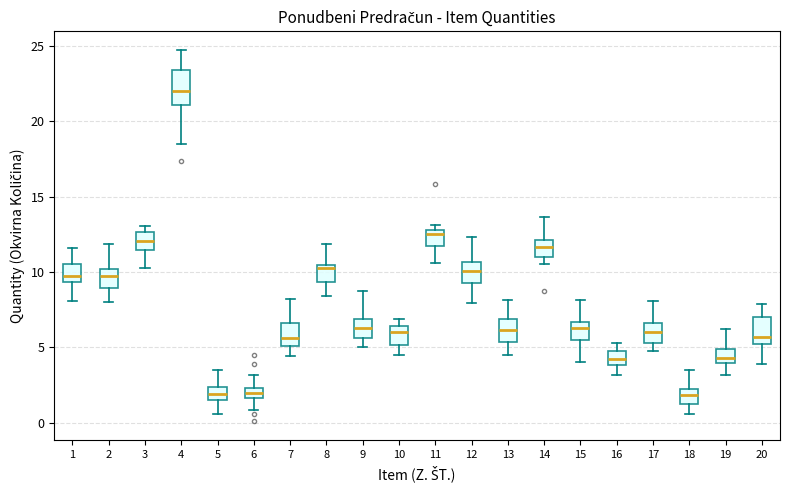

Where does the upper whisker of the box at x = 16 end on the y-axis? The values are not printed on the chart, so give them approximately, as read against the axis.

5.5